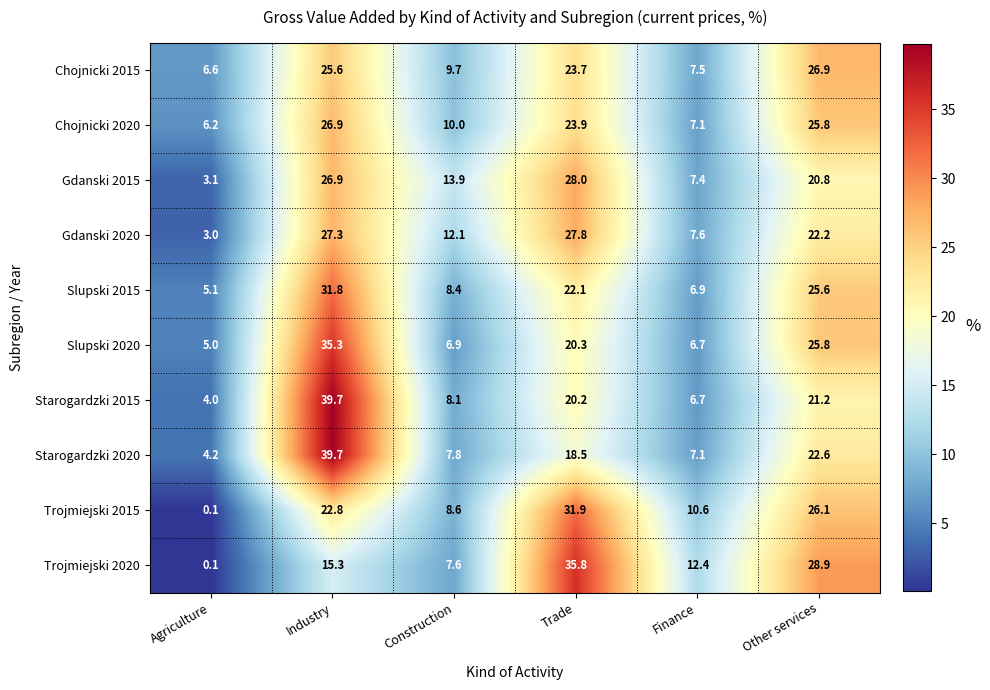

The Slupski 2015 series shows 2.4 at Finance. True or false?

False